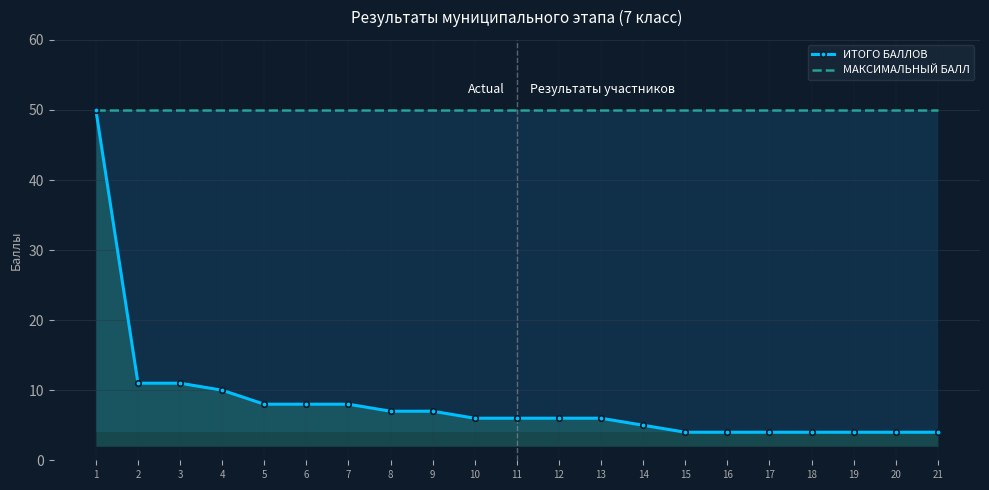

At which label is ИТОГО БАЛЛОВ closest to 27?

2